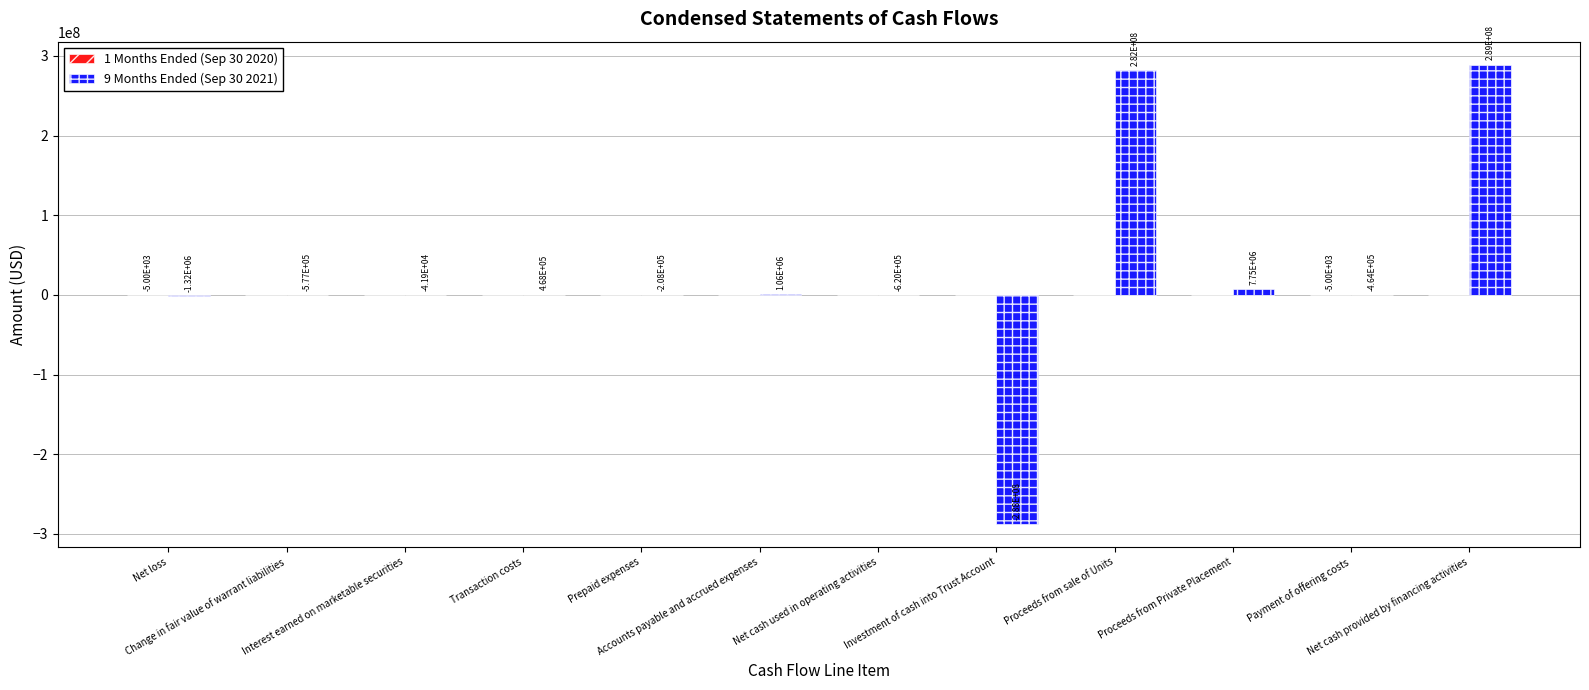

What is the maximum value shown in the chart?

289015550